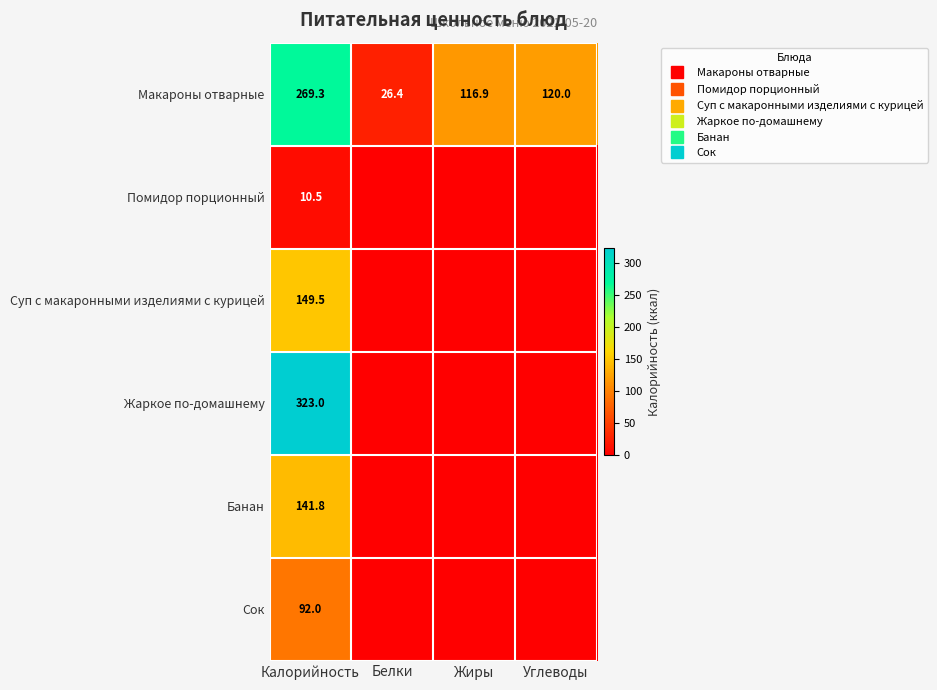

Between Белки and Углеводы, which series saw the biggest shift?

Макароны отварные